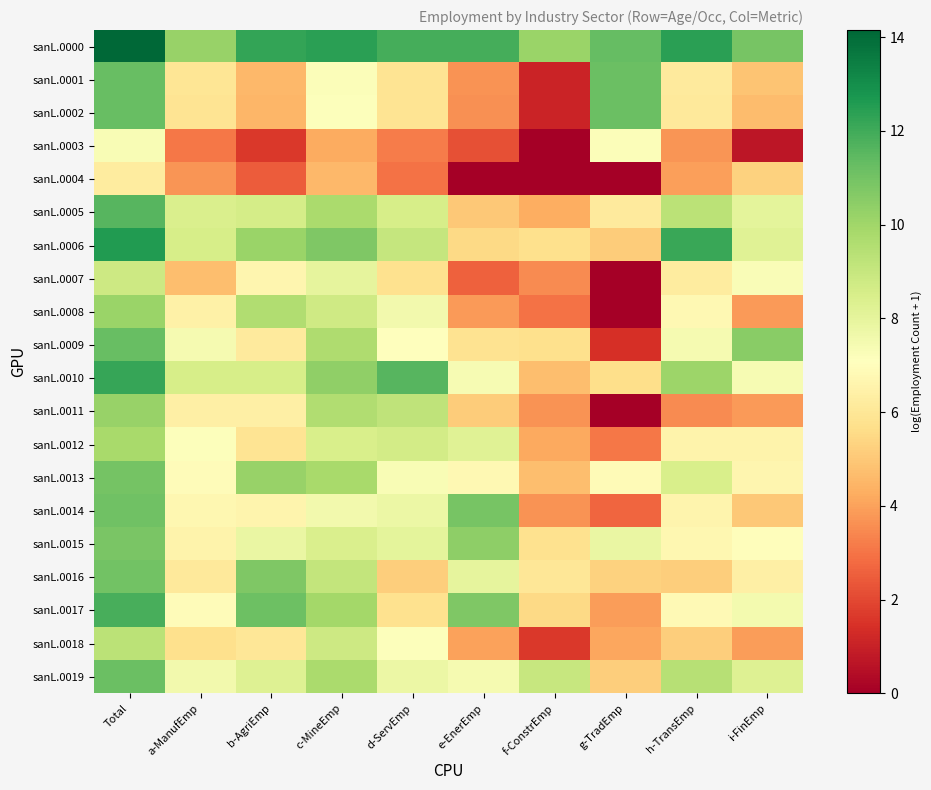

Reading left to right, what are all the values shown in this chart?

sanL.0000: Total=14.2	a-ManufEmp=10.2	b-AgriEmp=12.2	c-MineEmp=12.4	d-ServEmp=11.9	e-EnerEmp=11.9	f-ConstrEmp=10.2	g-TradEmp=11.3	h-TransEmp=12.4	i-FinEmp=10.9
sanL.0001: Total=11.3	a-ManufEmp=5.9	b-AgriEmp=4.6	c-MineEmp=7.2	d-ServEmp=5.9	e-EnerEmp=3.7	f-ConstrEmp=1.1	g-TradEmp=11.2	h-TransEmp=6.1	i-FinEmp=4.9
sanL.0002: Total=11.2	a-ManufEmp=5.9	b-AgriEmp=4.5	c-MineEmp=7.1	d-ServEmp=5.9	e-EnerEmp=3.6	f-ConstrEmp=1.1	g-TradEmp=11.2	h-TransEmp=6.1	i-FinEmp=4.7
sanL.0003: Total=7.4	a-ManufEmp=3.1	b-AgriEmp=1.6	c-MineEmp=4.2	d-ServEmp=3.2	e-EnerEmp=2.2	f-ConstrEmp=0.0	g-TradEmp=7.2	h-TransEmp=3.7	i-FinEmp=0.7
sanL.0004: Total=6.2	a-ManufEmp=3.7	b-AgriEmp=2.5	c-MineEmp=4.6	d-ServEmp=2.9	e-EnerEmp=0.0	f-ConstrEmp=0.0	g-TradEmp=0.0	h-TransEmp=4.0	i-FinEmp=5.3
sanL.0005: Total=11.6	a-ManufEmp=8.5	b-AgriEmp=8.6	c-MineEmp=9.8	d-ServEmp=8.5	e-EnerEmp=5.0	f-ConstrEmp=4.3	g-TradEmp=6.2	h-TransEmp=9.3	i-FinEmp=8.0
sanL.0006: Total=12.6	a-ManufEmp=8.5	b-AgriEmp=10.1	c-MineEmp=10.7	d-ServEmp=9.1	e-EnerEmp=5.5	f-ConstrEmp=5.7	g-TradEmp=5.1	h-TransEmp=12.1	i-FinEmp=8.2
sanL.0007: Total=8.8	a-ManufEmp=4.8	b-AgriEmp=6.7	c-MineEmp=8.0	d-ServEmp=5.8	e-EnerEmp=2.6	f-ConstrEmp=3.5	g-TradEmp=0.0	h-TransEmp=6.2	i-FinEmp=7.3
sanL.0008: Total=10.1	a-ManufEmp=6.5	b-AgriEmp=9.6	c-MineEmp=8.7	d-ServEmp=7.6	e-EnerEmp=3.8	f-ConstrEmp=2.9	g-TradEmp=0.0	h-TransEmp=6.8	i-FinEmp=3.9
sanL.0009: Total=11.3	a-ManufEmp=7.4	b-AgriEmp=6.2	c-MineEmp=9.6	d-ServEmp=7.0	e-EnerEmp=5.8	f-ConstrEmp=5.7	g-TradEmp=1.4	h-TransEmp=7.4	i-FinEmp=10.5
sanL.0010: Total=12.2	a-ManufEmp=8.5	b-AgriEmp=8.6	c-MineEmp=10.4	d-ServEmp=11.6	e-EnerEmp=7.4	f-ConstrEmp=4.7	g-TradEmp=5.7	h-TransEmp=10.1	i-FinEmp=7.4
sanL.0011: Total=10.2	a-ManufEmp=6.4	b-AgriEmp=6.4	c-MineEmp=9.6	d-ServEmp=9.2	e-EnerEmp=5.1	f-ConstrEmp=3.7	g-TradEmp=0.0	h-TransEmp=3.5	i-FinEmp=3.8
sanL.0012: Total=9.8	a-ManufEmp=7.1	b-AgriEmp=5.9	c-MineEmp=8.5	d-ServEmp=8.6	e-EnerEmp=8.2	f-ConstrEmp=4.2	g-TradEmp=3.1	h-TransEmp=6.5	i-FinEmp=6.5
sanL.0013: Total=11.0	a-ManufEmp=6.9	b-AgriEmp=10.2	c-MineEmp=9.8	d-ServEmp=7.3	e-EnerEmp=6.8	f-ConstrEmp=4.7	g-TradEmp=6.9	h-TransEmp=8.5	i-FinEmp=6.6
sanL.0014: Total=11.1	a-ManufEmp=6.7	b-AgriEmp=6.6	c-MineEmp=7.6	d-ServEmp=7.8	e-EnerEmp=10.9	f-ConstrEmp=3.7	g-TradEmp=2.7	h-TransEmp=6.6	i-FinEmp=5.0
sanL.0015: Total=10.9	a-ManufEmp=6.6	b-AgriEmp=7.8	c-MineEmp=8.5	d-ServEmp=8.0	e-EnerEmp=10.4	f-ConstrEmp=5.8	g-TradEmp=7.8	h-TransEmp=6.7	i-FinEmp=7.0
sanL.0016: Total=11.0	a-ManufEmp=6.1	b-AgriEmp=10.7	c-MineEmp=9.1	d-ServEmp=5.2	e-EnerEmp=8.0	f-ConstrEmp=6.0	g-TradEmp=5.3	h-TransEmp=5.2	i-FinEmp=6.4
sanL.0017: Total=11.9	a-ManufEmp=6.9	b-AgriEmp=11.1	c-MineEmp=9.9	d-ServEmp=5.8	e-EnerEmp=10.7	f-ConstrEmp=5.5	g-TradEmp=3.9	h-TransEmp=6.8	i-FinEmp=7.5
sanL.0018: Total=9.3	a-ManufEmp=5.7	b-AgriEmp=6.0	c-MineEmp=8.8	d-ServEmp=7.1	e-EnerEmp=4.0	f-ConstrEmp=1.6	g-TradEmp=4.1	h-TransEmp=5.2	i-FinEmp=3.9
sanL.0019: Total=11.2	a-ManufEmp=7.5	b-AgriEmp=8.3	c-MineEmp=9.8	d-ServEmp=7.8	e-EnerEmp=7.4	f-ConstrEmp=9.0	g-TradEmp=5.2	h-TransEmp=9.4	i-FinEmp=8.3